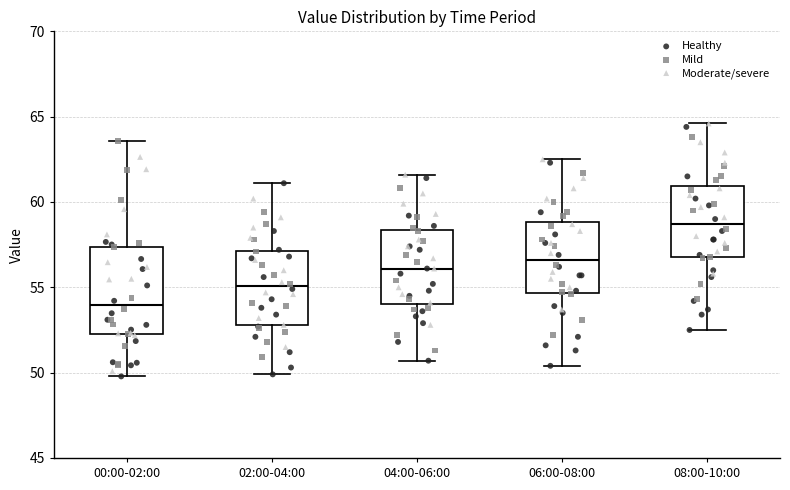

Reading left to right, read every box against the y-axis: the position of its median line, the range the box covers, and the ends of its whiskers. The values are not printed on the chart, so give them approximately, as read against the axis.

00:00-02:00: median 54.0, box 52.5 to 57.5, whiskers 50.0 to 63.5
02:00-04:00: median 55.0, box 53.0 to 57.0, whiskers 50.0 to 61.0
04:00-06:00: median 56.0, box 54.0 to 58.5, whiskers 50.5 to 61.5
06:00-08:00: median 56.5, box 54.5 to 59.0, whiskers 50.5 to 62.5
08:00-10:00: median 58.5, box 57.0 to 61.0, whiskers 52.5 to 64.5